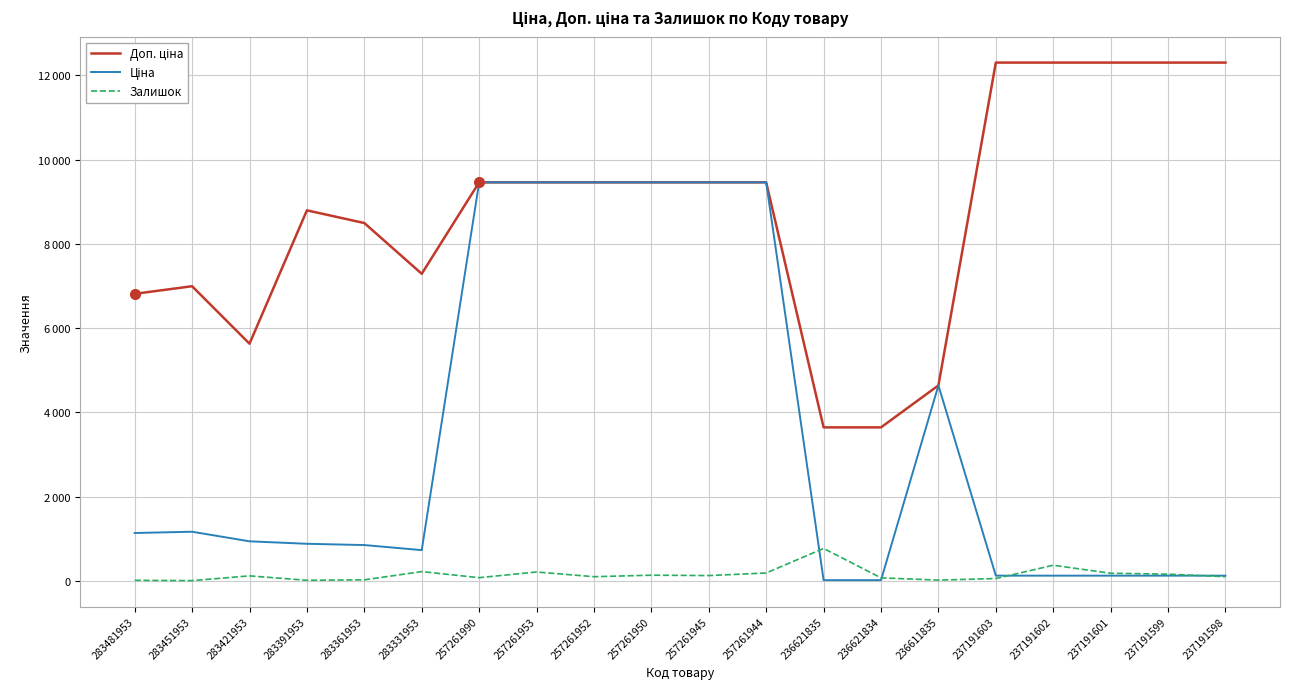

How many categories are shown in the chart?

20